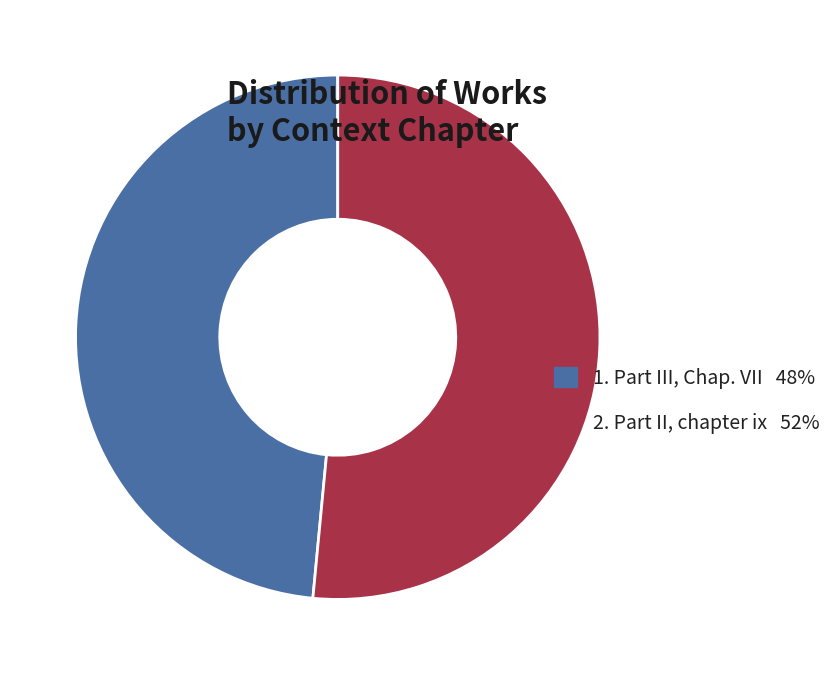

What is the majority slice?

2. Part II, chapter ix 52%